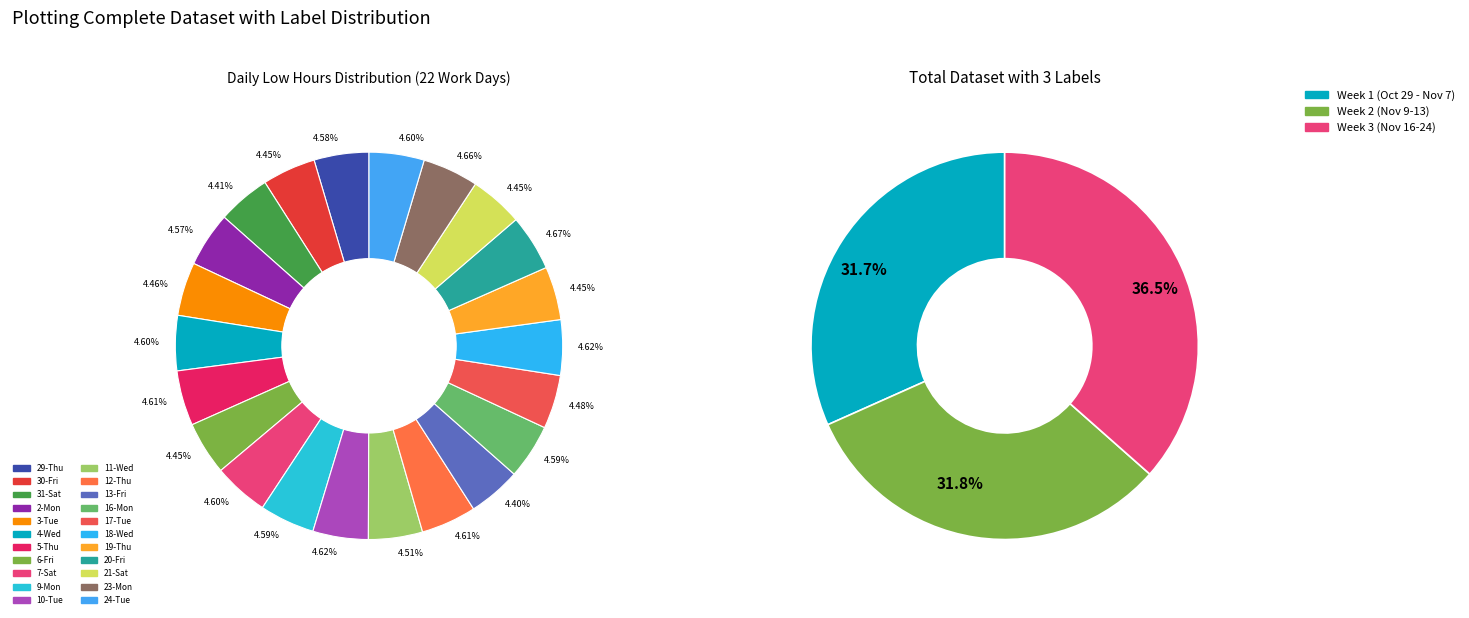

Is 6-Fri the majority of the pie?

No